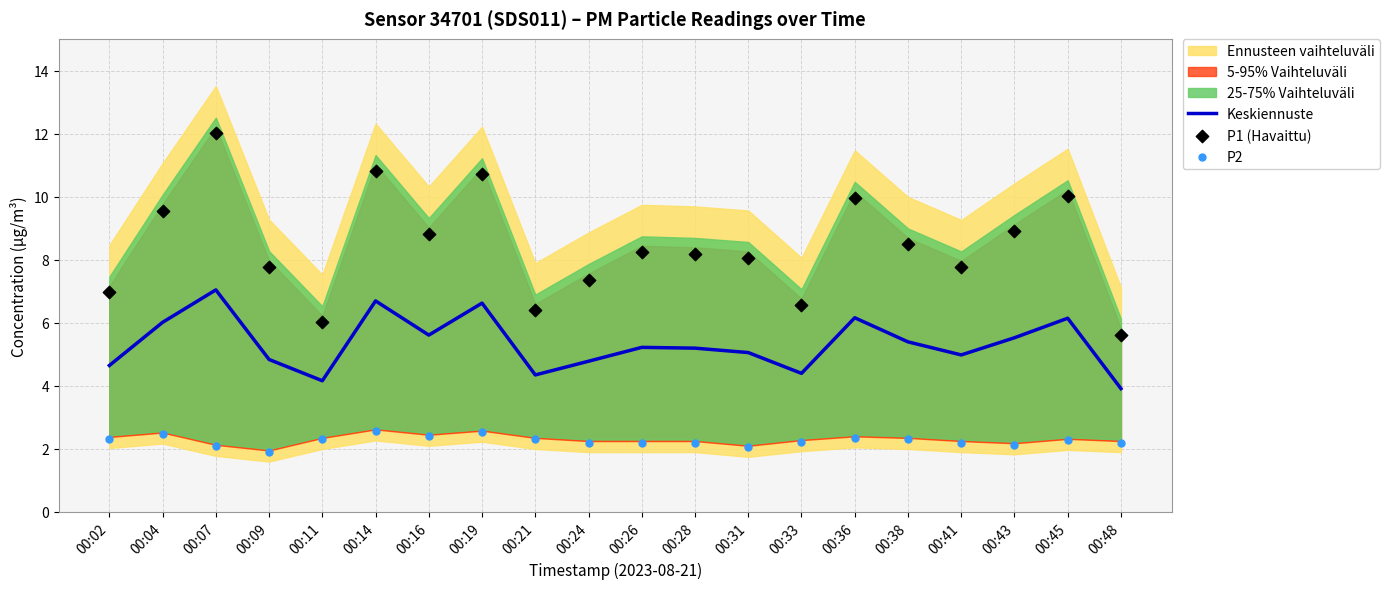

Which series has the largest total across all categories?

P1 (Havaittu)